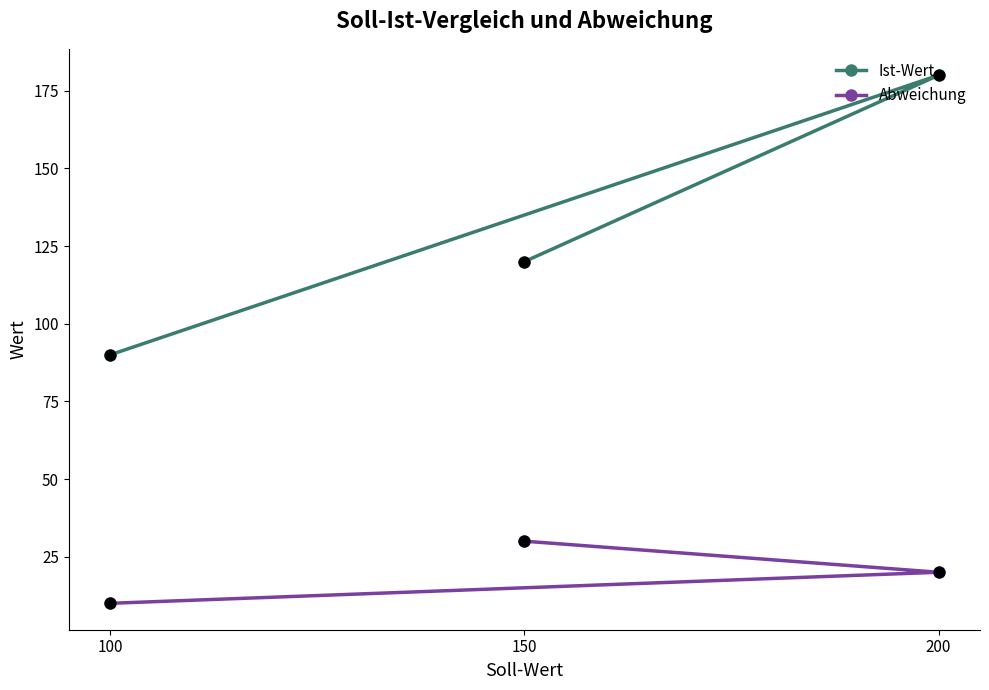

At how many categories does at least one series exceed 33?

3